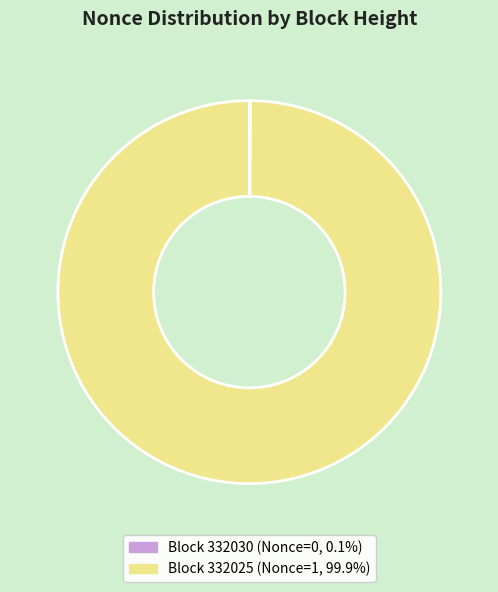

How many segments does this pie chart have?

2